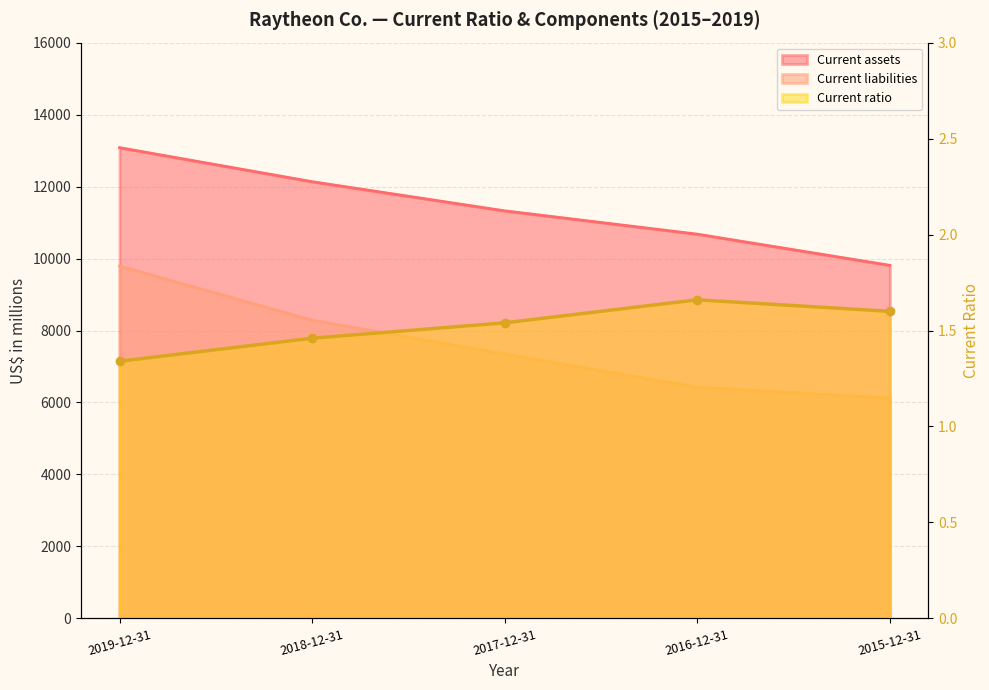

What is the greatest value displayed?

13082.0